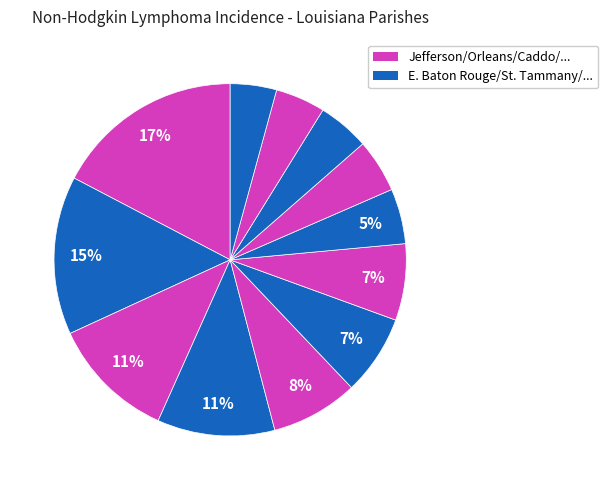

How many segments does this pie chart have?

12